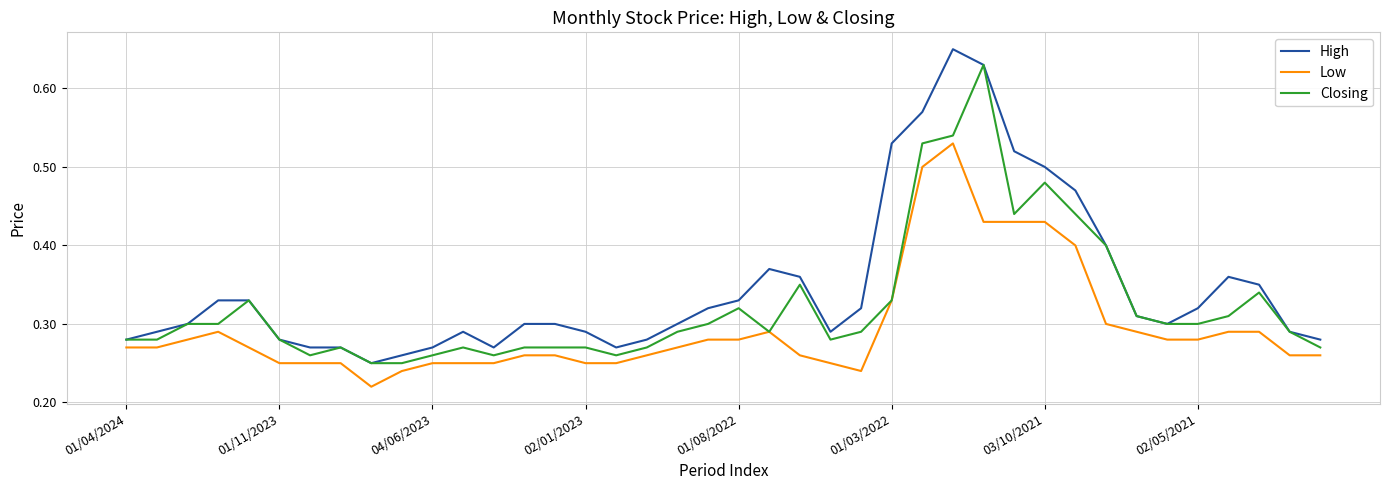

True or false: High and Low cross at least once.

False